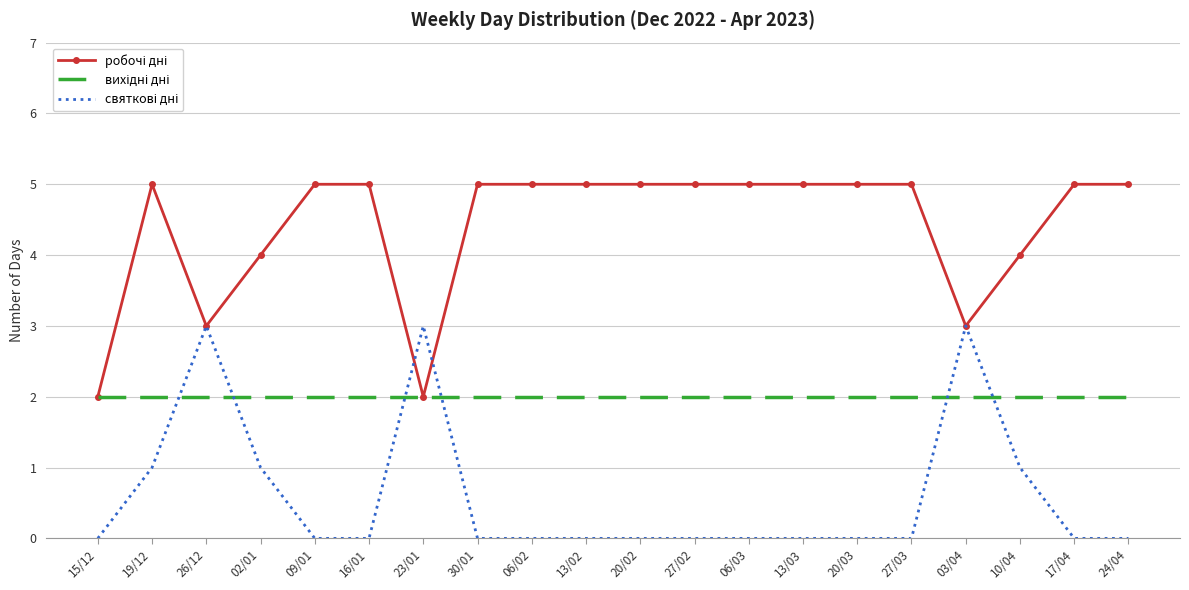

What position from the right is 19/12?

19